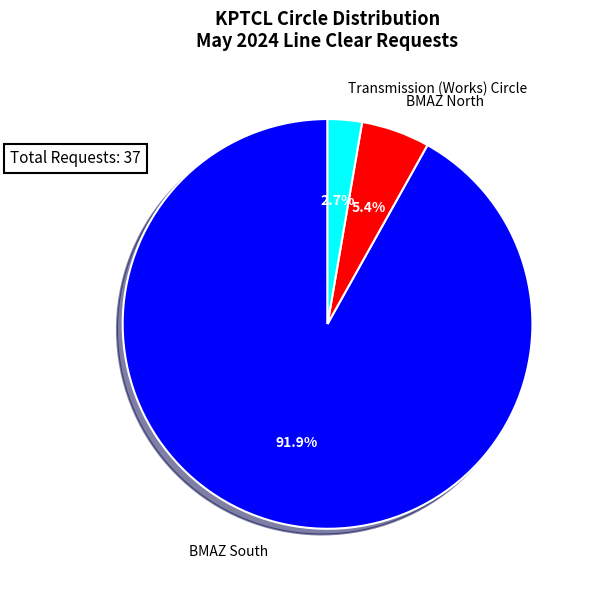

What is the largest slice in the pie chart?

BMAZ South